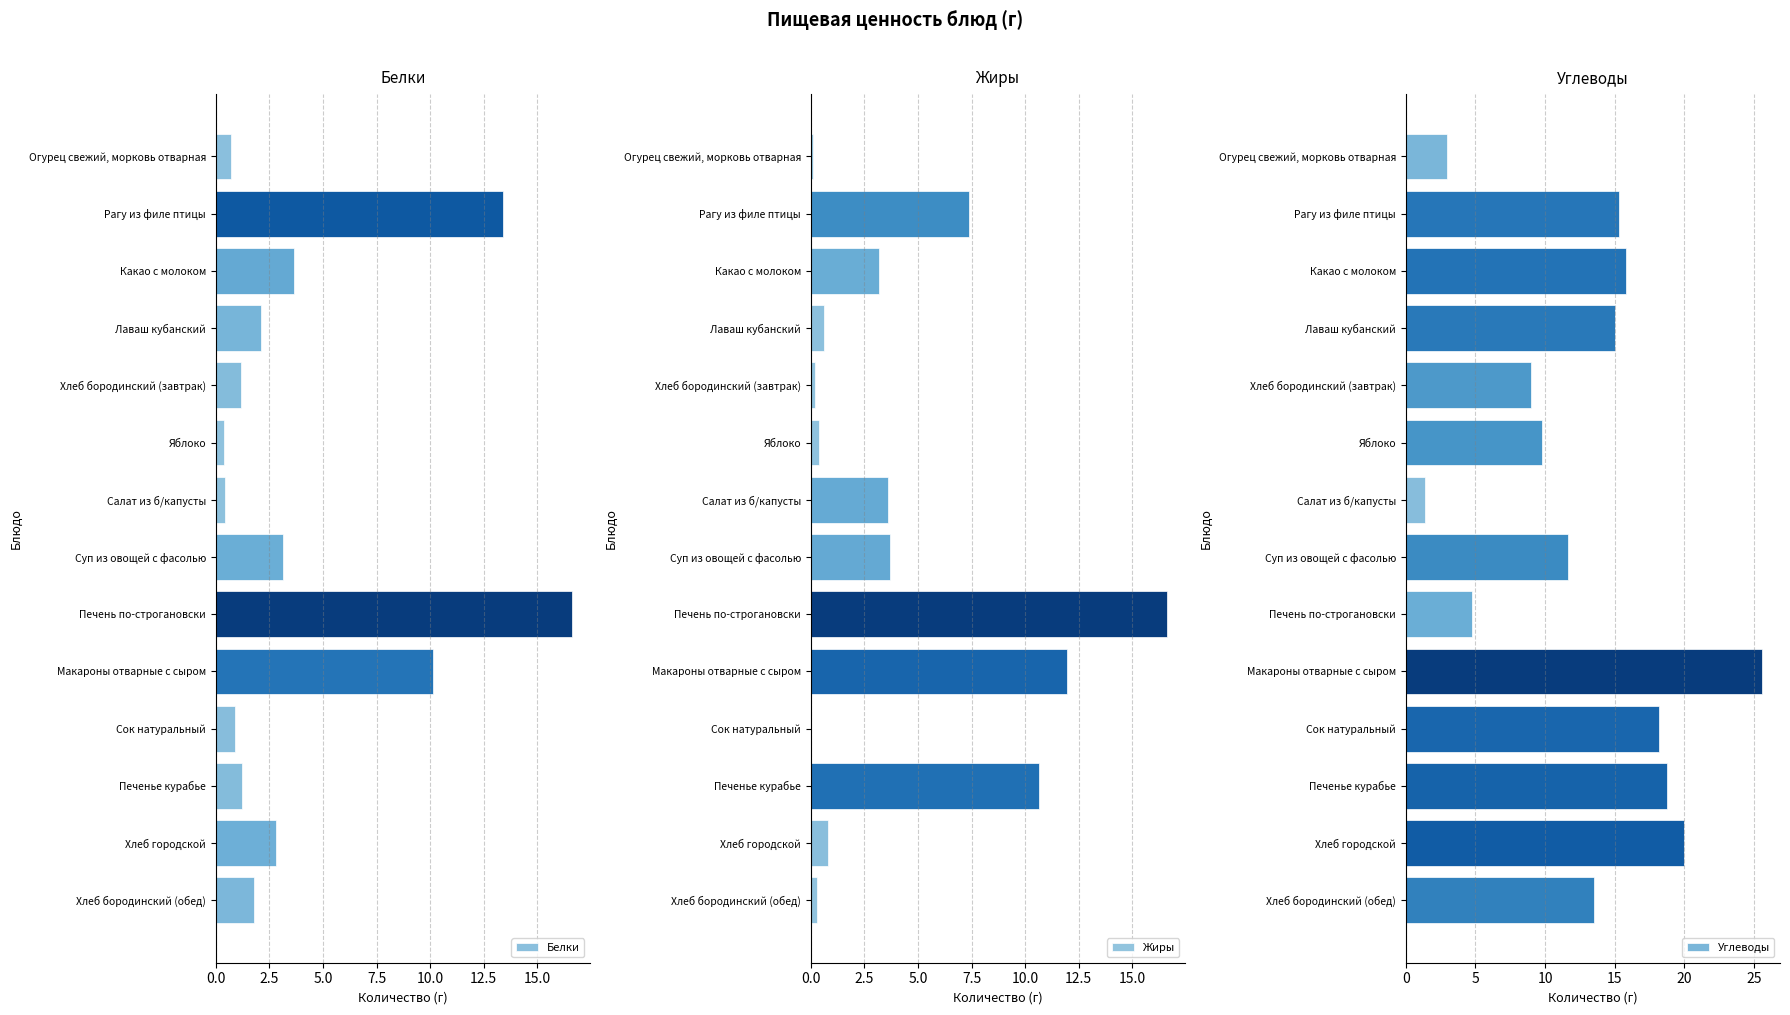

Which series changed the most between 5.0 and 10?

Жиры